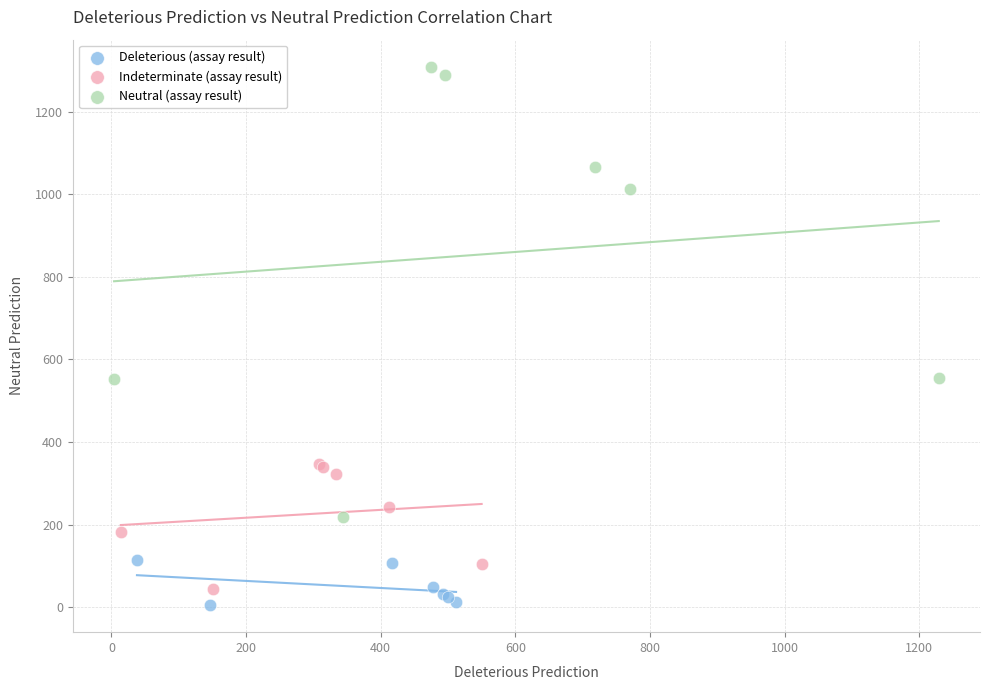

Which series contains the highest Y value?

Neutral (assay result)